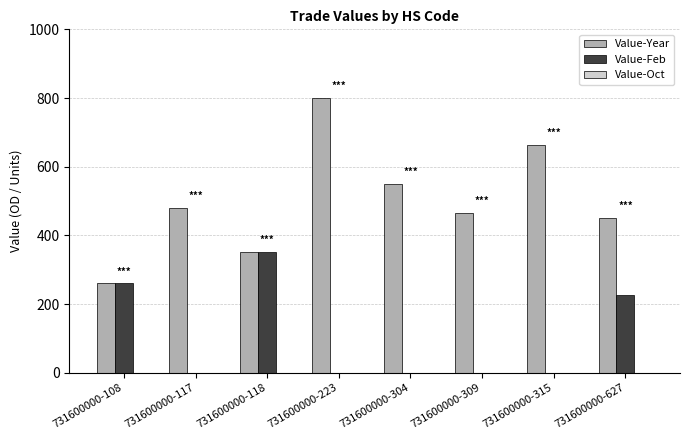

What is the spread (max minus min) of values at 731600000-315?

664